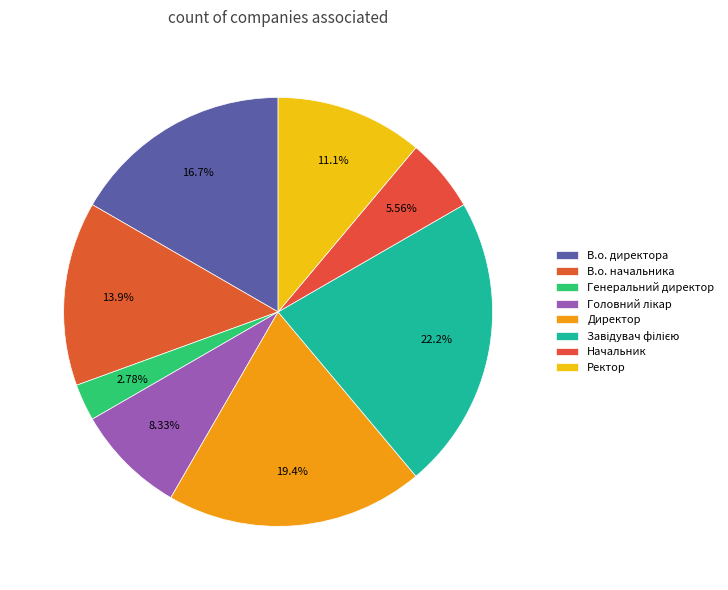

How many segments does this pie chart have?

8